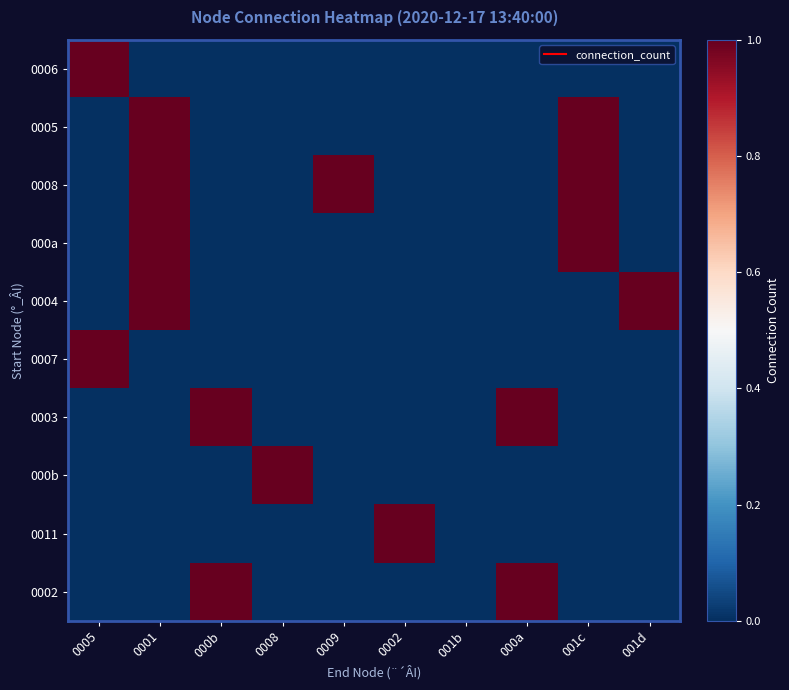

At which category is the sum across all series the highest?

0001